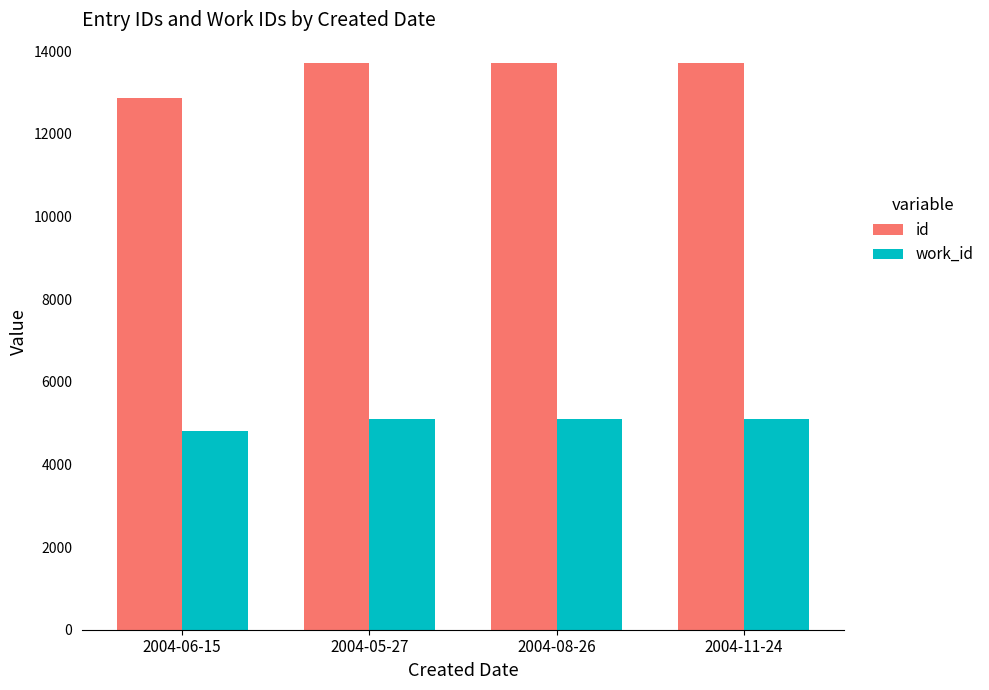

Does the chart contain any negative values?

No